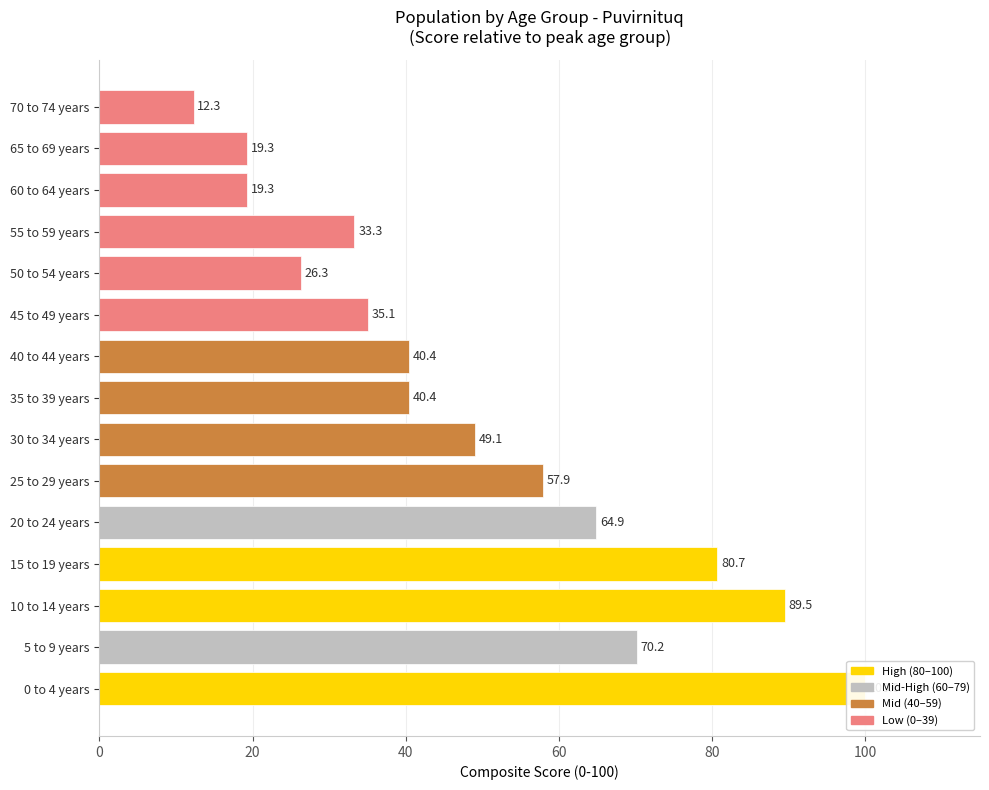

Count the number of data series in this chart.

1